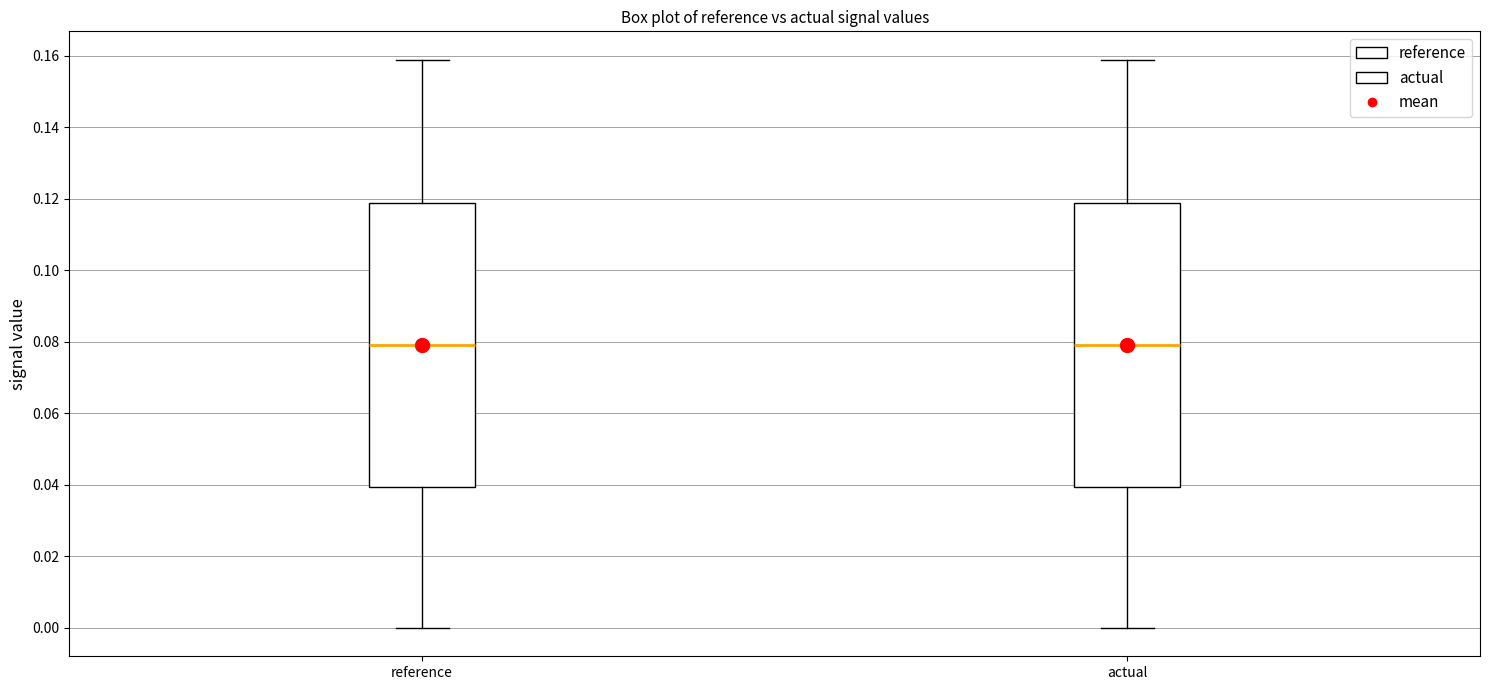

Reading left to right, transcribe this box plot: for each box, give where its median line is, the range the box spans, and where its two whiskers end, as read against the y-axis. The values are not printed on the chart, so give them approximately, as read against the axis.

reference: median 0.080, box 0.040 to 0.118, whiskers 0.000 to 0.158
actual: median 0.080, box 0.040 to 0.118, whiskers 0.000 to 0.158